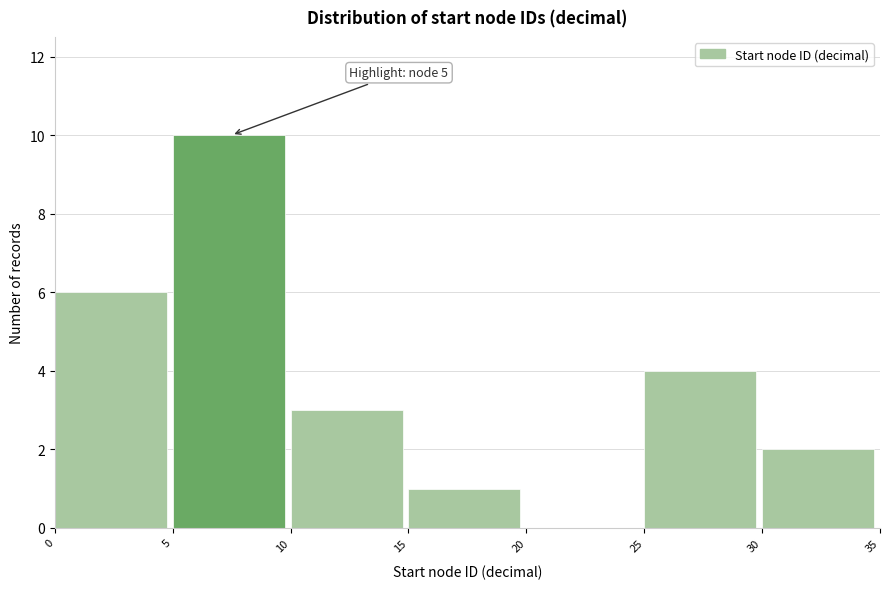

Over which range of the x-axis is the bar tallest?

5 to 10